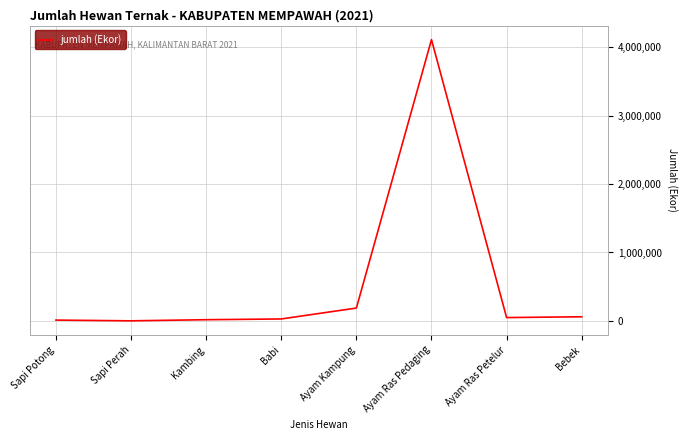

What is the maximum value shown in the chart?

4114440